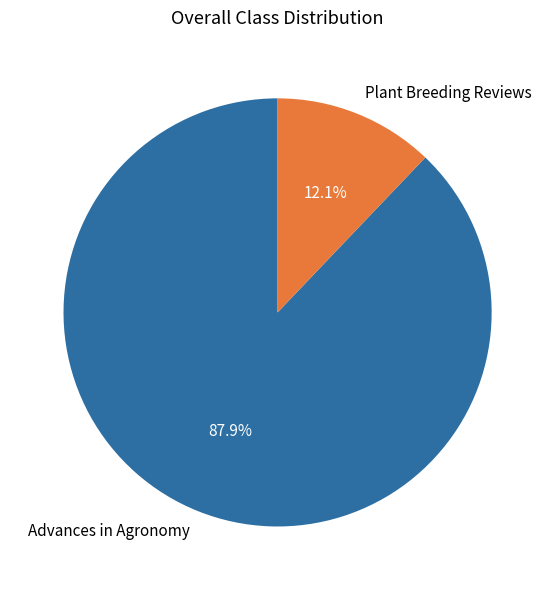

To the nearest percent, what is the difference between the largest and smallest slice percentages?

76%